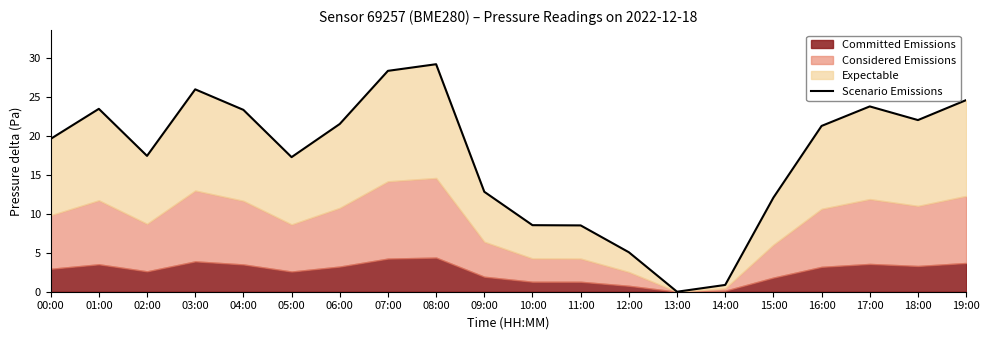

What is the difference between the values at 10:00 and 01:00?

14.9